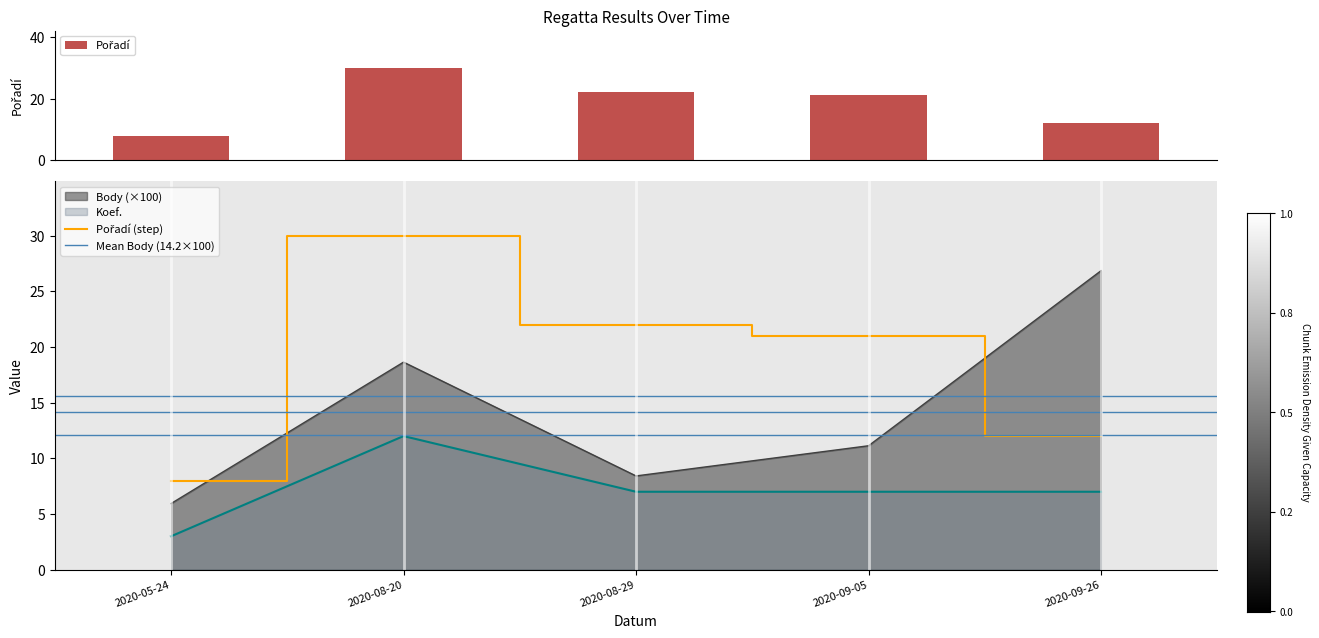

How many data points in Koef. are above 7?

1